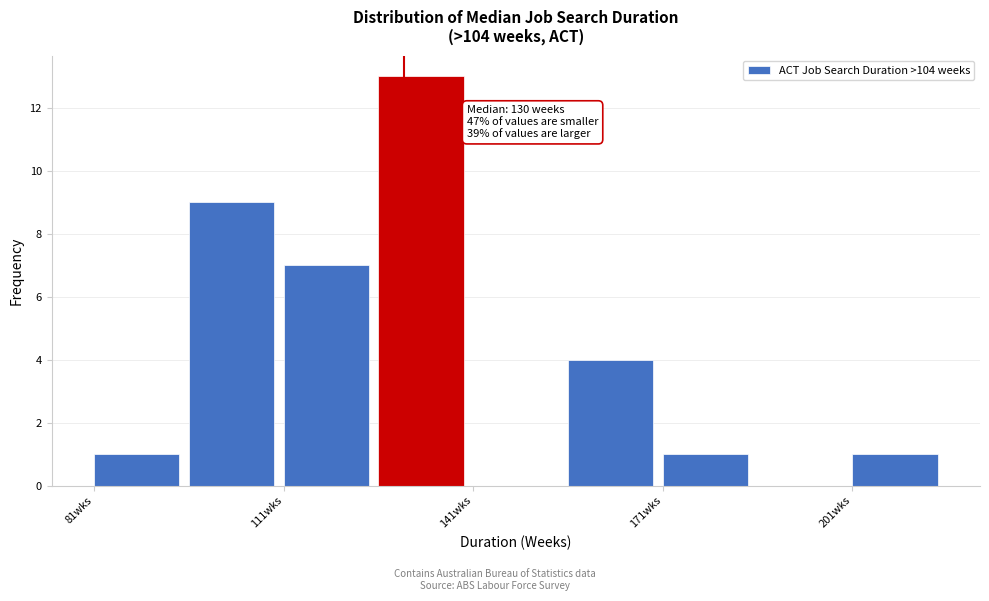

Around what value on the x-axis is the tallest bar? Give the approximate position of its centre, as read against the axis.

135